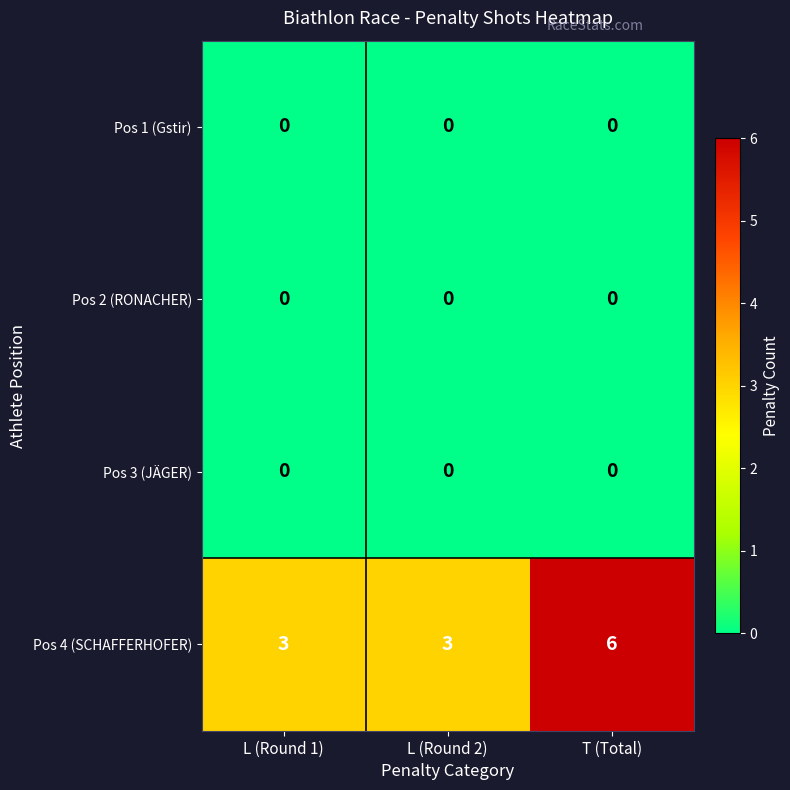

Which series has the largest total across all categories?

Pos 4 (SCHAFFERHOFER)